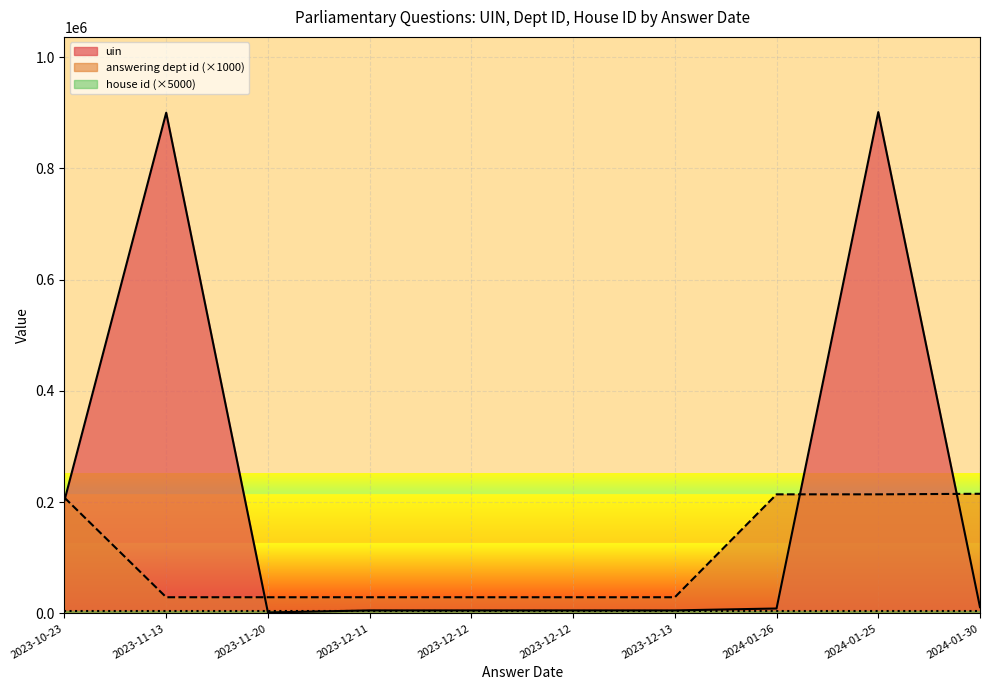

What is the average value of the answering dept id series?

102500